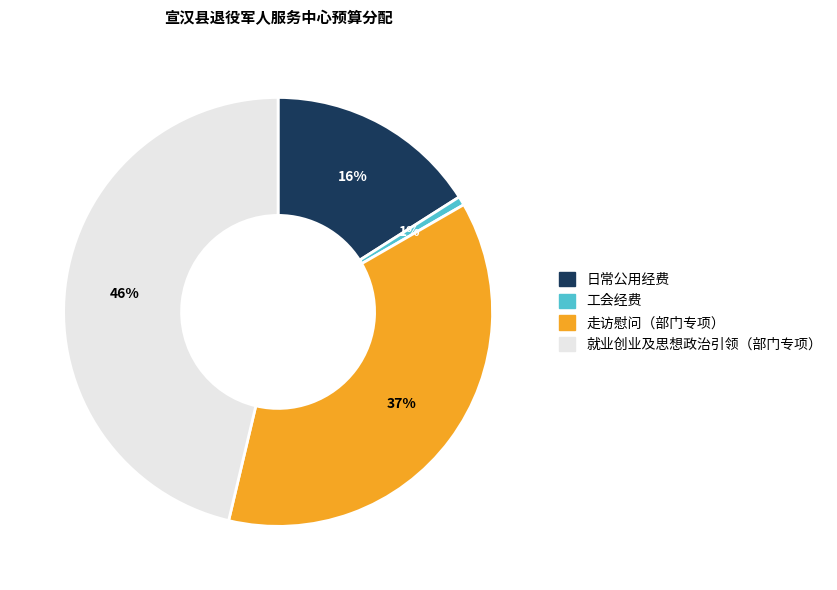

Combined, do 走访慰问（部门专项） and 就业创业及思想政治引领（部门专项） account for over 50%?

Yes